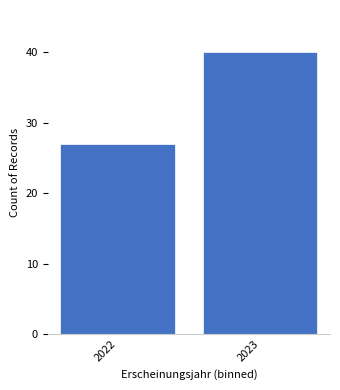

Reading left to right, extract all data points from this chart.

2022=27	2023=40